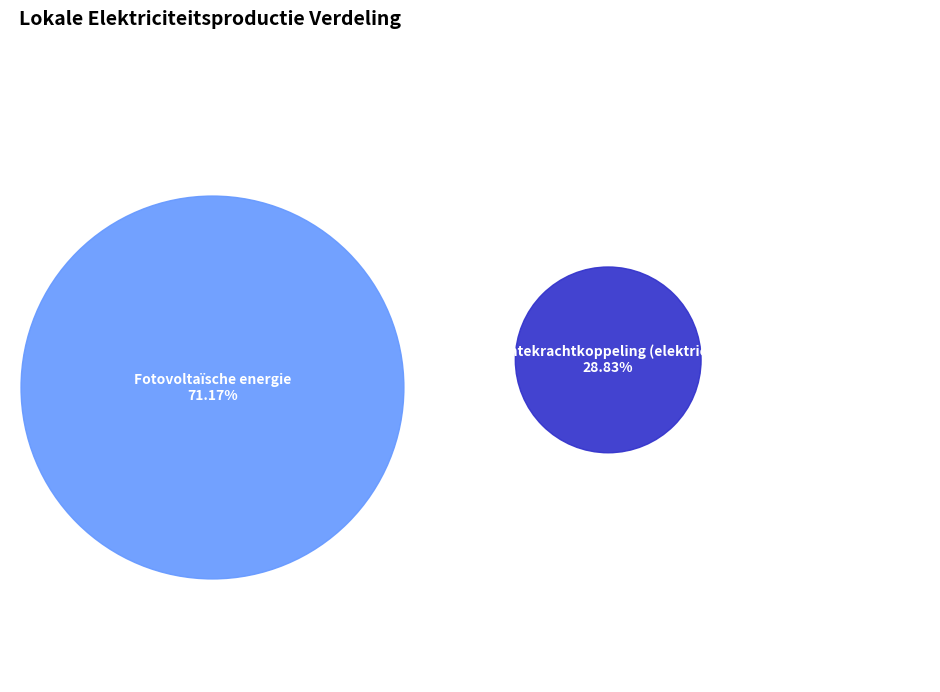

To the nearest percent, what percentage of the pie is Warmtekrachtkoppeling (elektriciteit)?

29%